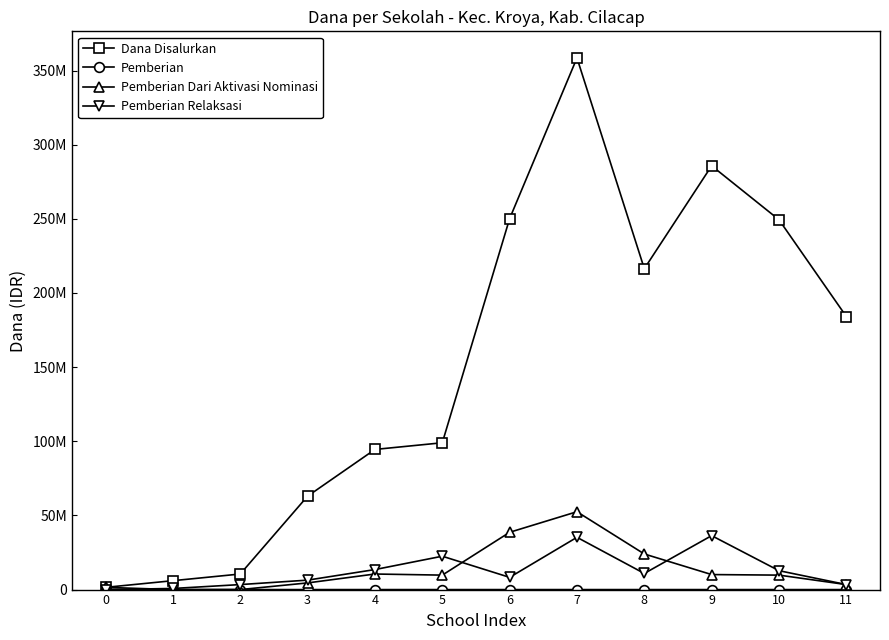

In Pemberian, how many points are higher than both neighbors (excluding endpoints)?

3